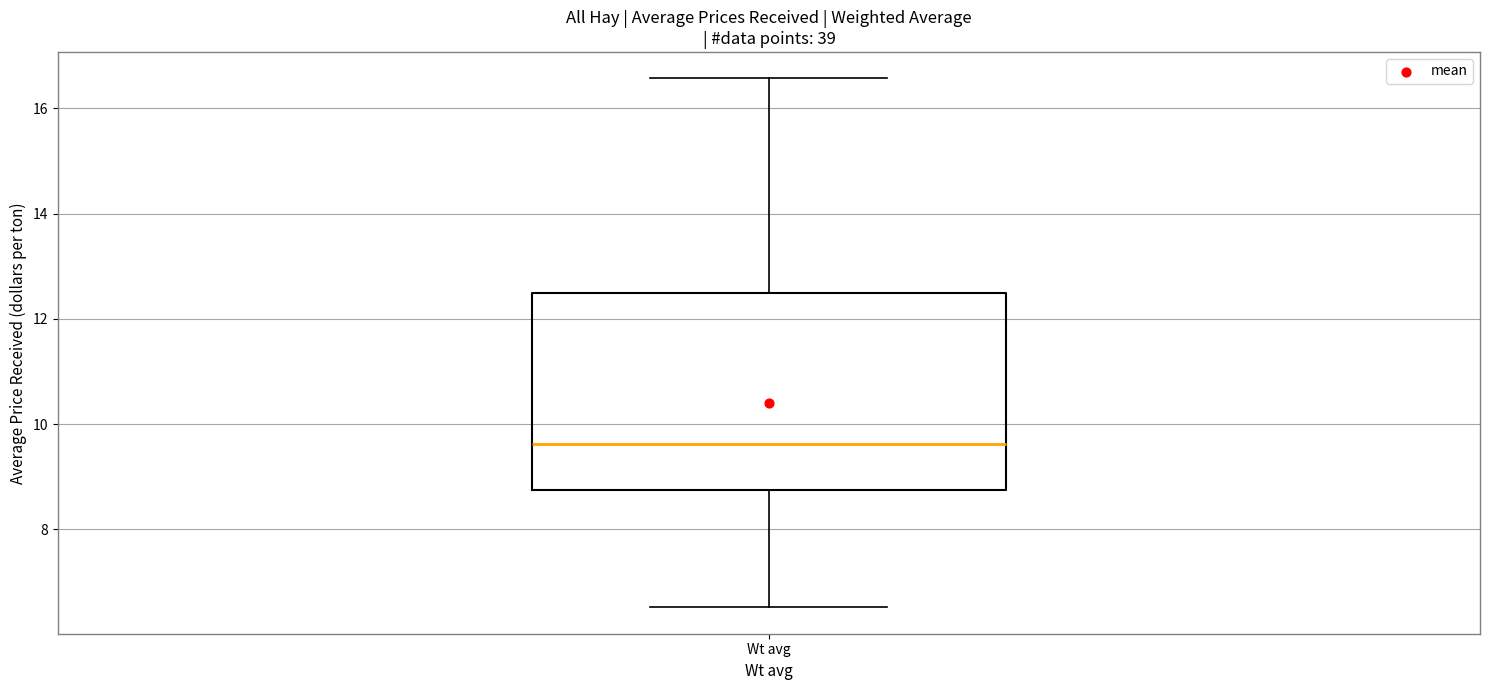

Read this box plot against the y-axis: the position of the median line, the range covered by the box, and the ends of both whiskers. The values are not printed on the chart, so give them approximately, as read against the axis.

median 9.6, box 8.8 to 12.4, whiskers 6.6 to 16.6